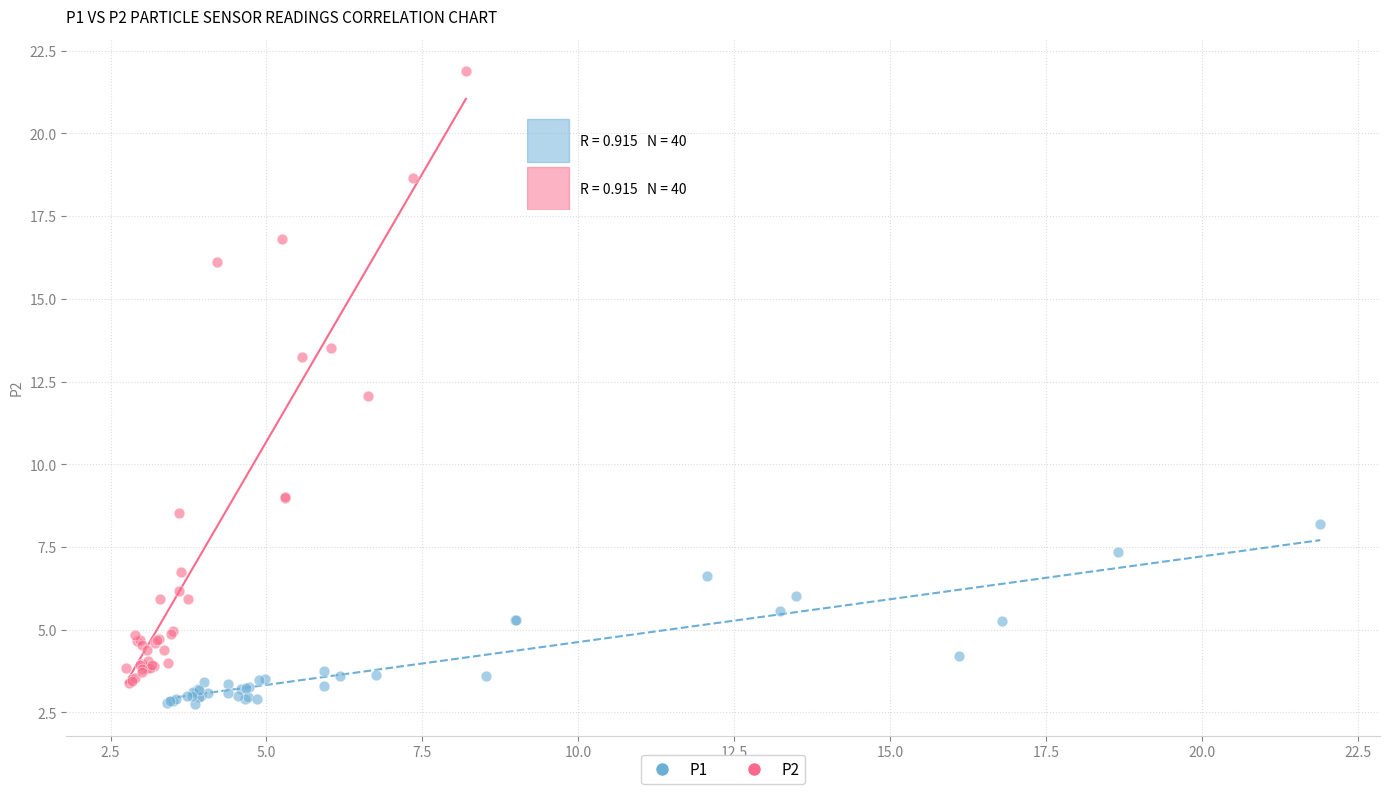

Which series has the widest spread of Y values?

P2